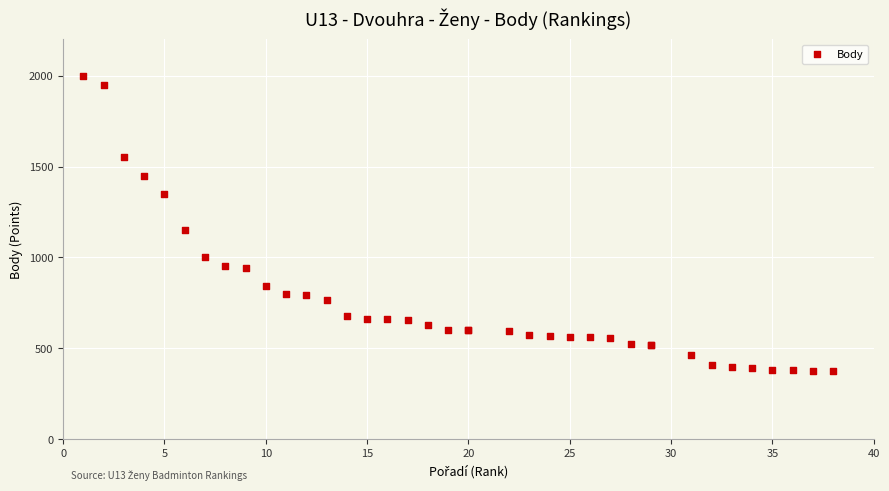

What Y value in the scatter plot is closest to 1187?

1150